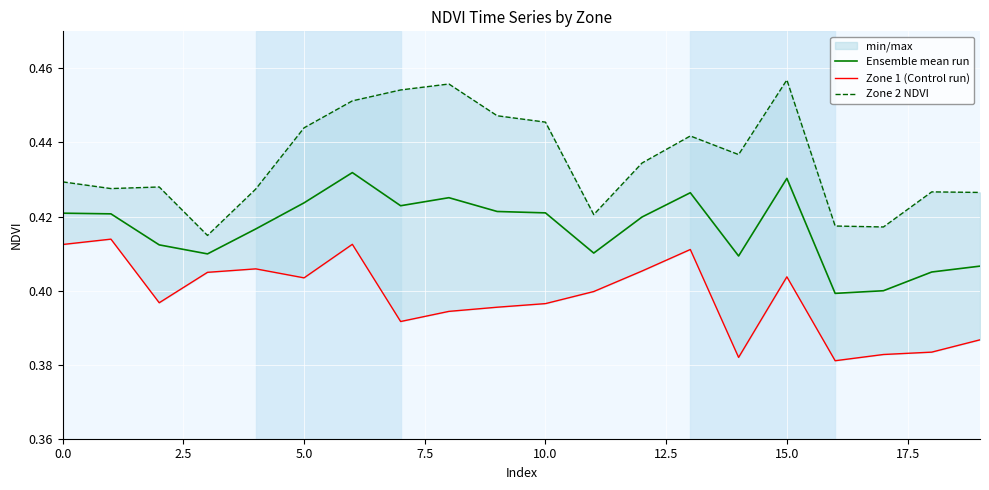

Is the value of Zone 1 (Control run) at 12 greater than the value of Zone 2 NDVI at 10.0?

No